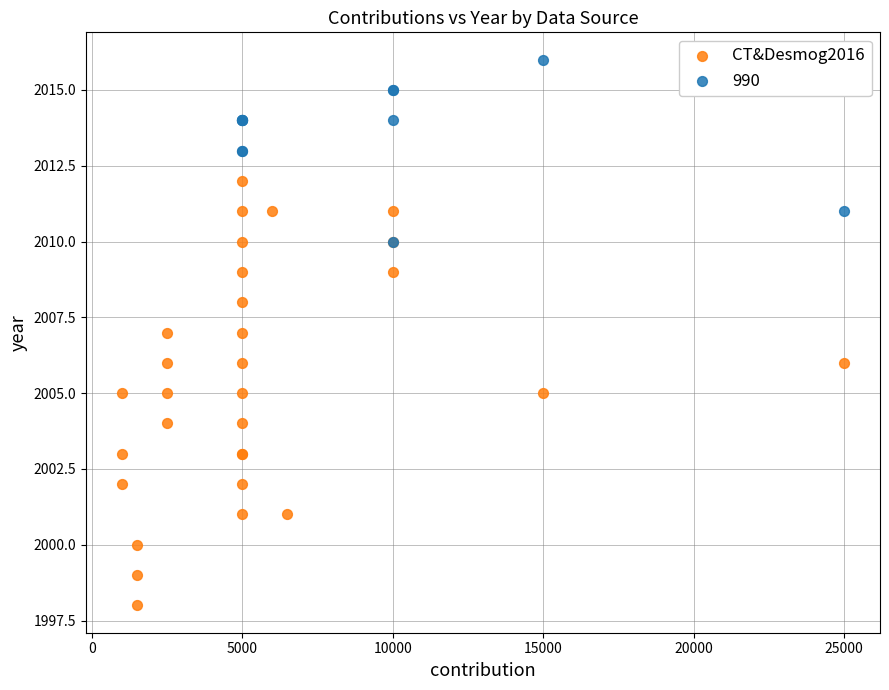

Which series has the widest spread of Y values?

CT&Desmog2016